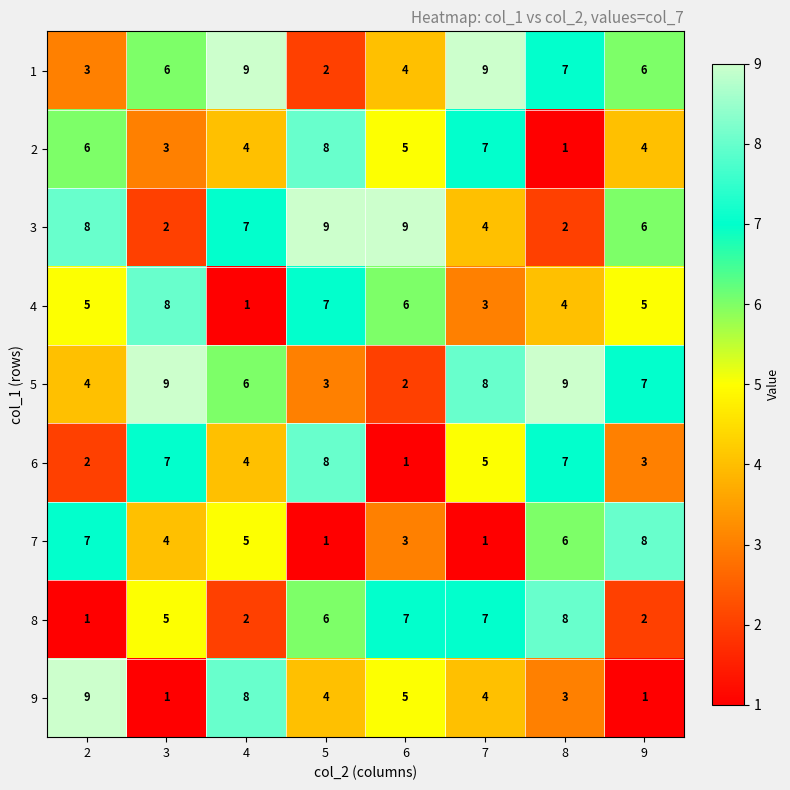

What is the difference between the highest and lowest values at 8?

8